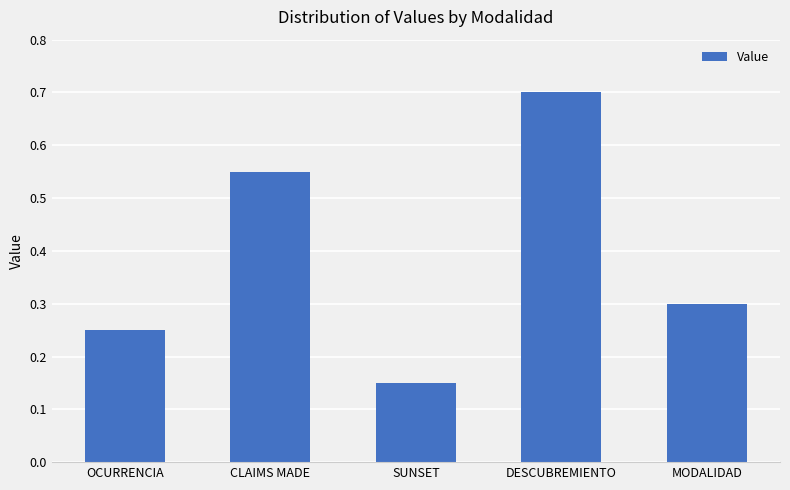

Which category has the highest value across all series?

DESCUBREMIENTO